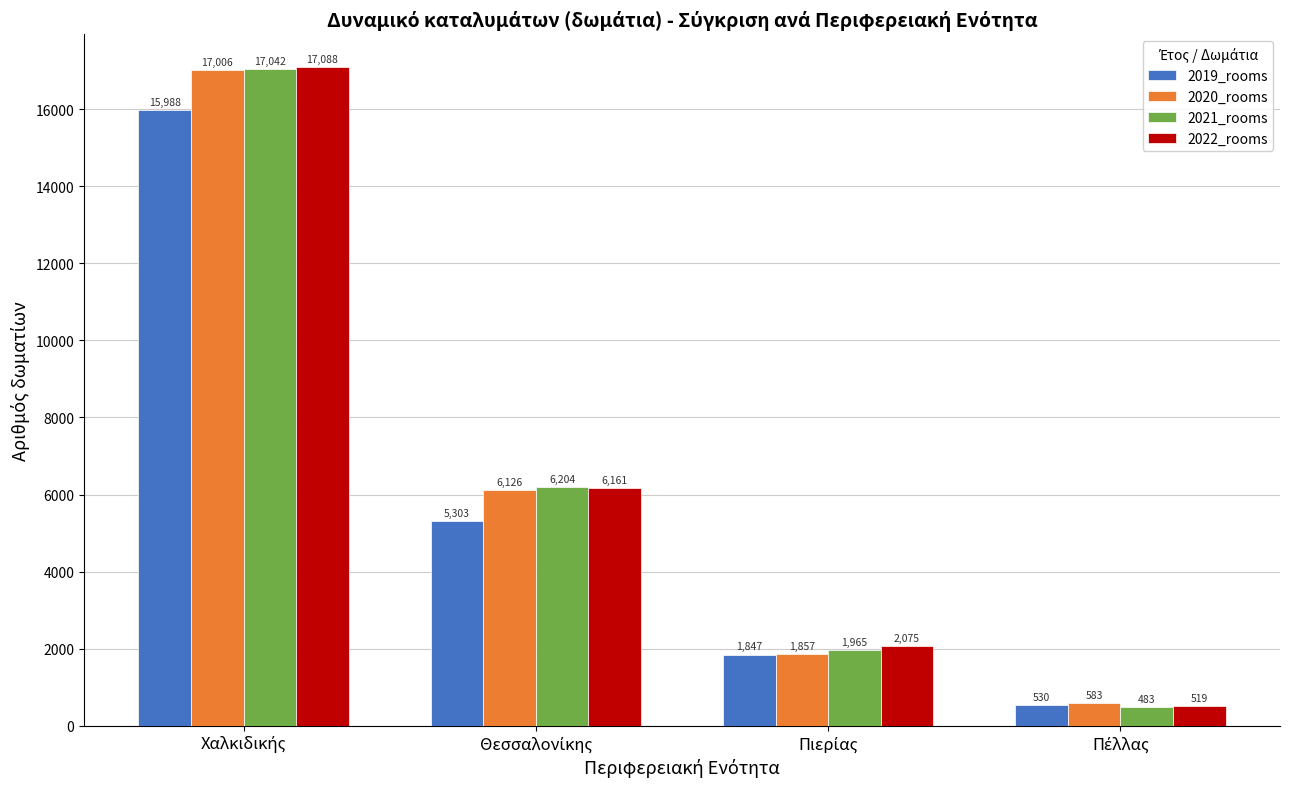

List the series in order of their peak value, highest first.

2022_rooms, 2021_rooms, 2020_rooms, 2019_rooms